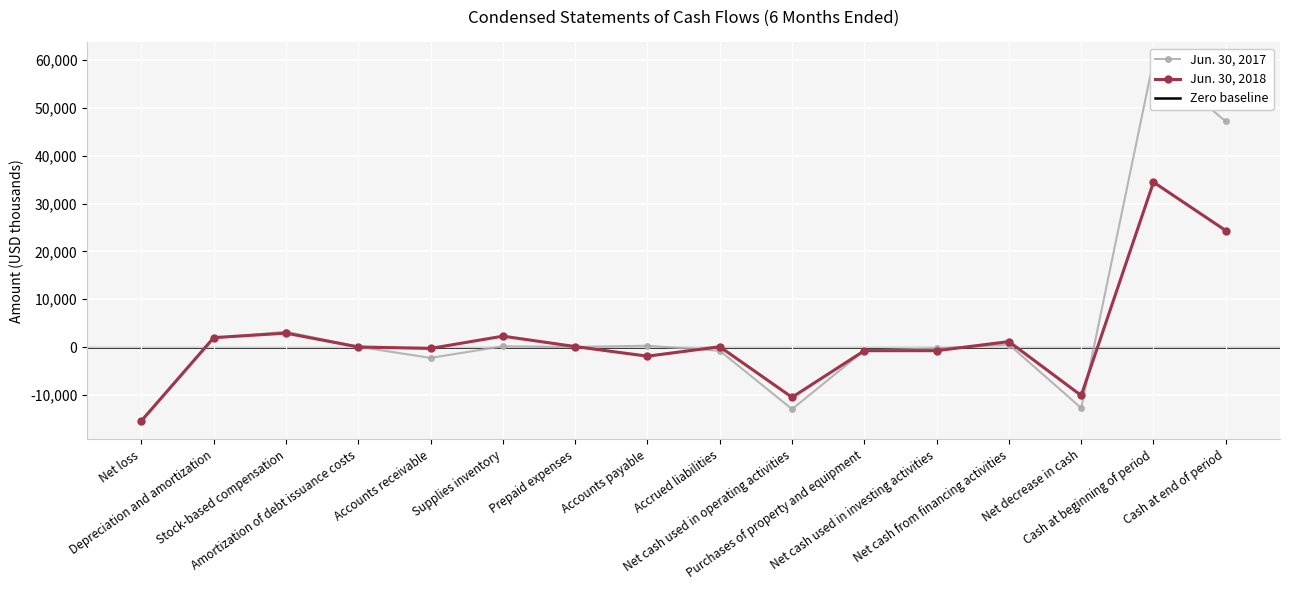

What are all the series names shown in the legend?

Jun. 30, 2018, Jun. 30, 2017